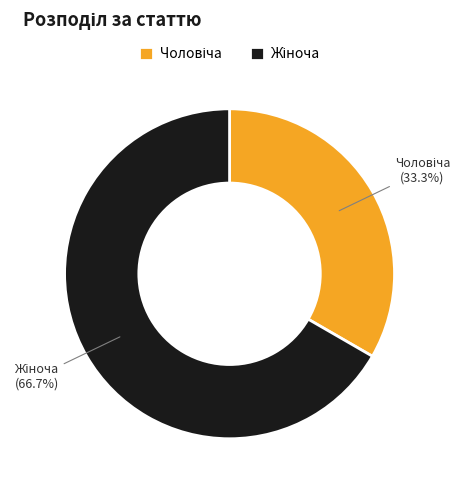

Is there any slice that represents more than half of the pie?

Yes